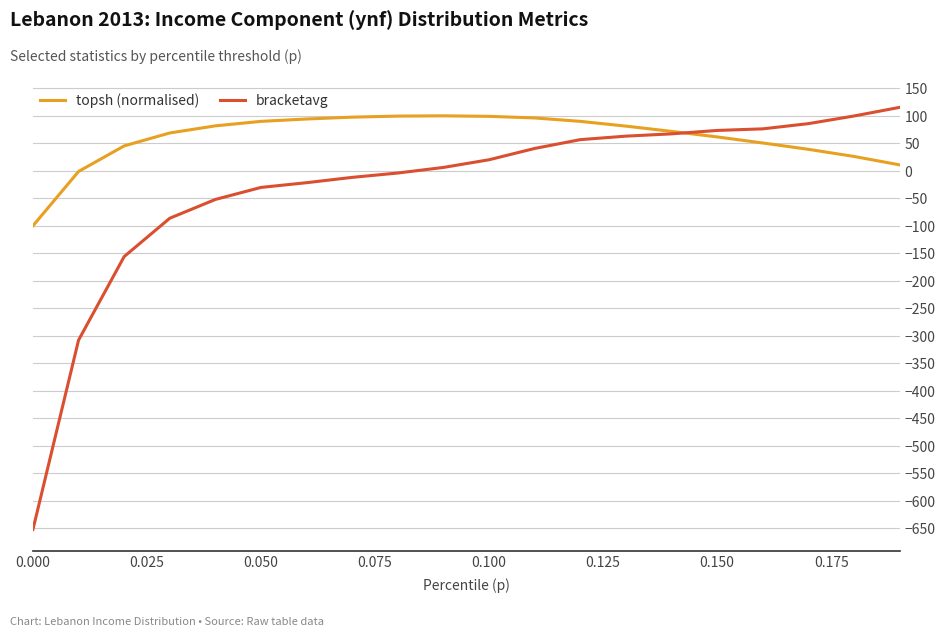

How many times do topsh (normalised) and bracketavg cross each other?

1